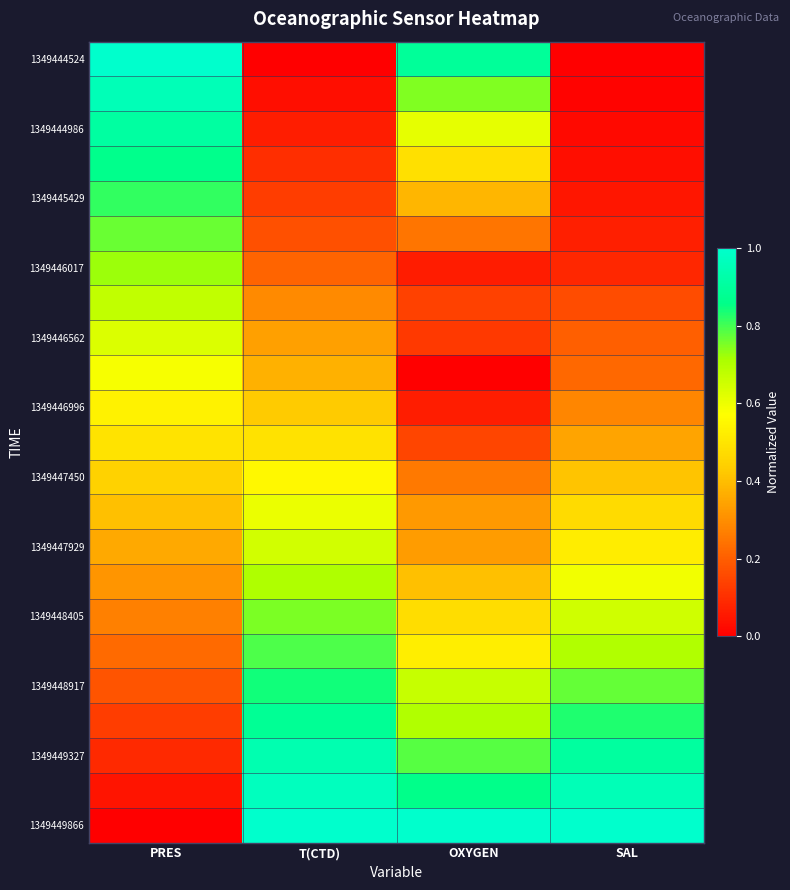

Which label corresponds to the smallest value in the chart?

T(CTD)